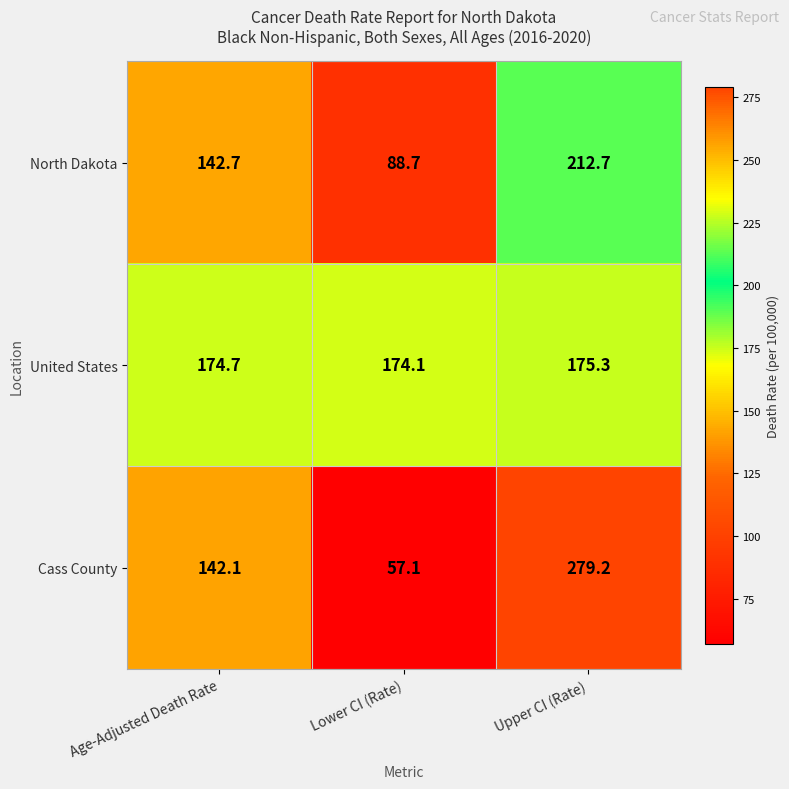

How many series are shown in this chart?

3